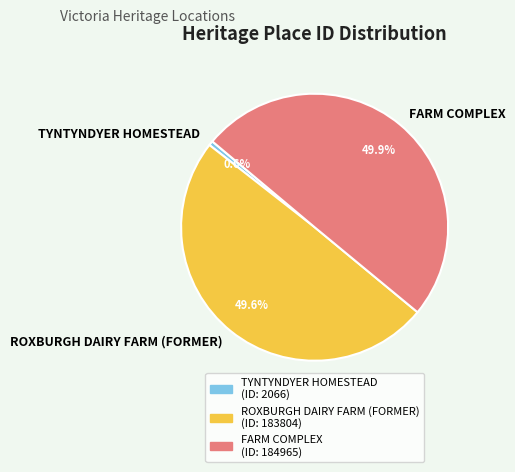

Does TYNTYNDYER HOMESTEAD account for over 50% of the chart?

No